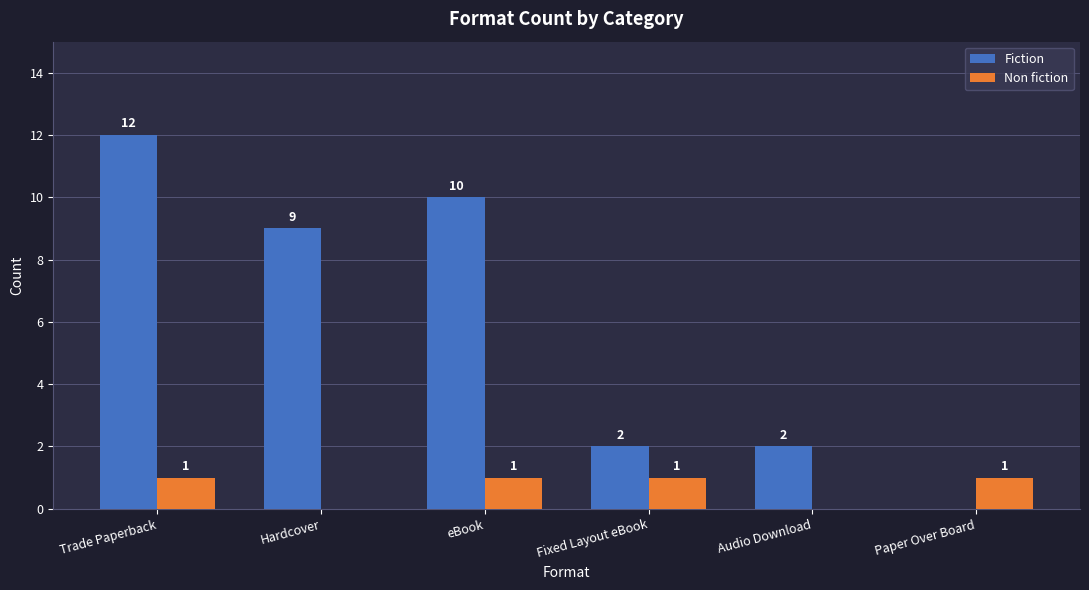

Is the value of Fiction at Audio Download greater than the value of Non fiction at Hardcover?

Yes